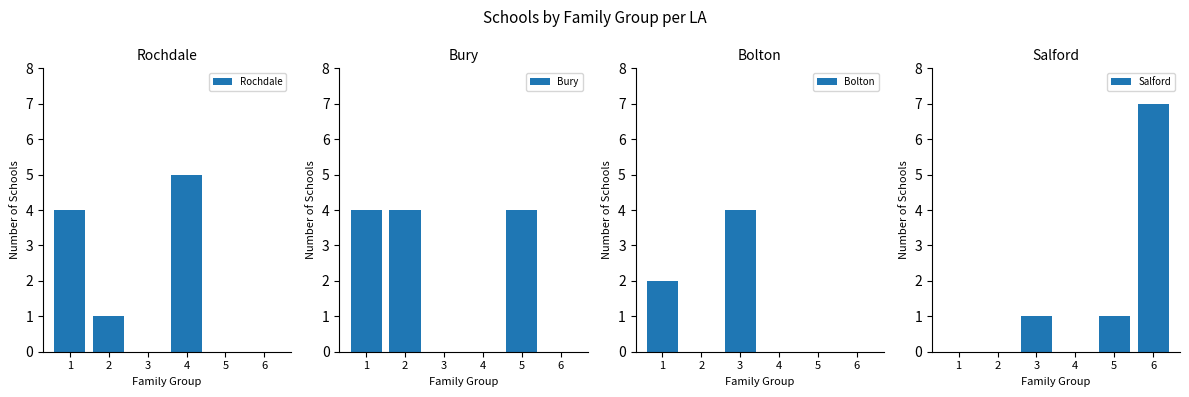

List the labels in order of Bolton value, largest first.

3, 1, 2, 4, 5, 6